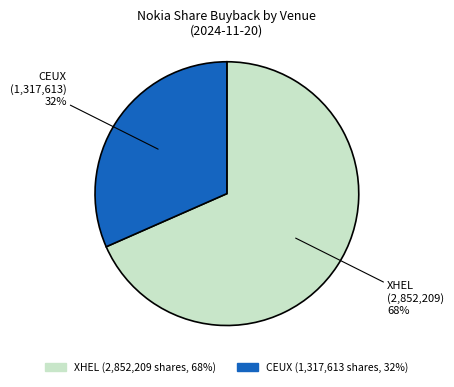

Is XHEL the majority of the pie?

Yes